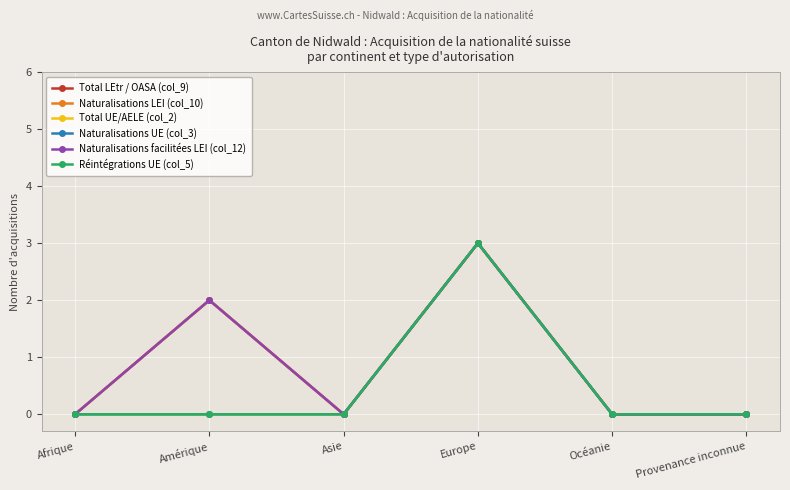

Reading left to right, list all the values displayed in this chart.

Total LEtr / OASA (col_9): 0	2	0	3	0	0
Naturalisations LEI (col_10): 0	2	0	3	0	0
Total UE/AELE (col_2): 0	0	0	3	0	0
Naturalisations UE (col_3): 0	0	0	3	0	0
Naturalisations facilitées LEI (col_12): 0	2	0	3	0	0
Réintégrations UE (col_5): 0	0	0	3	0	0